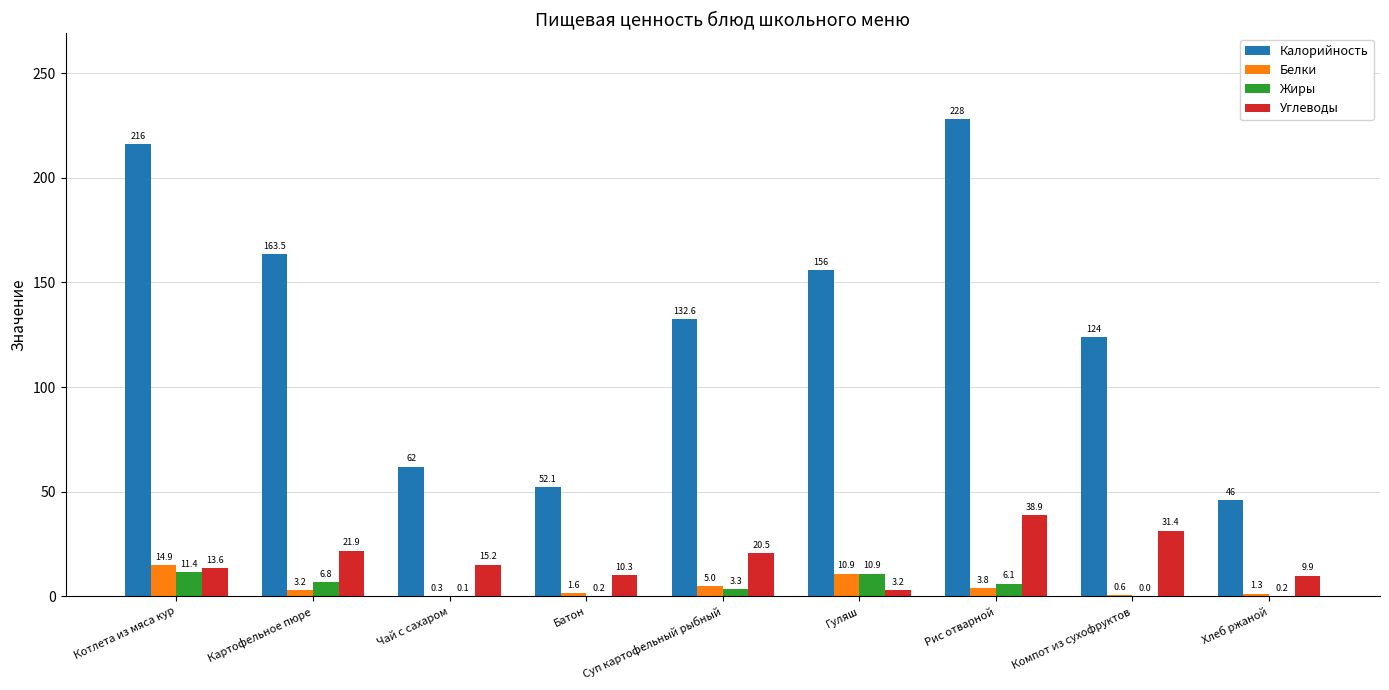

The Калорийность series shows 46.0 at Хлеб ржаной. True or false?

True